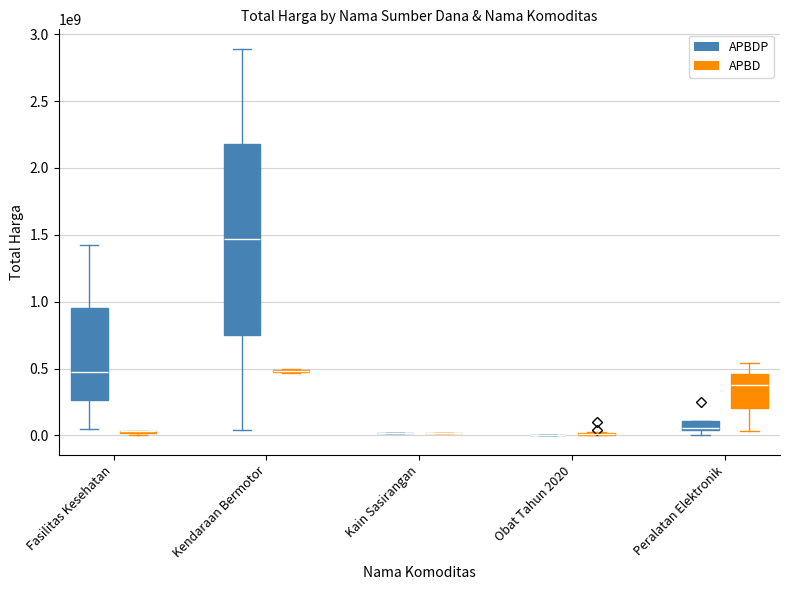

Reading left to right, transcribe all the data shown in this chart.

APBDP=1425867900	APBD=49730040	2=477600000	3=34000000	4=32441200	5=577875	6=464002100	7=39440000	8=2892122000	9=493000000	10=19175000	11=18900000	12=9180000	13=15513960	14=7401240	15=333600	16=78000	17=98772570	18=2772000	19=265000	20=4672200	21=182000	22=8742500	23=5129000	24=12453900	25=43859200	26=23653000	27=27412000	28=250350000	29=4350000	30=34292000	31=373404000	32=56152800	33=51601000	34=541071000